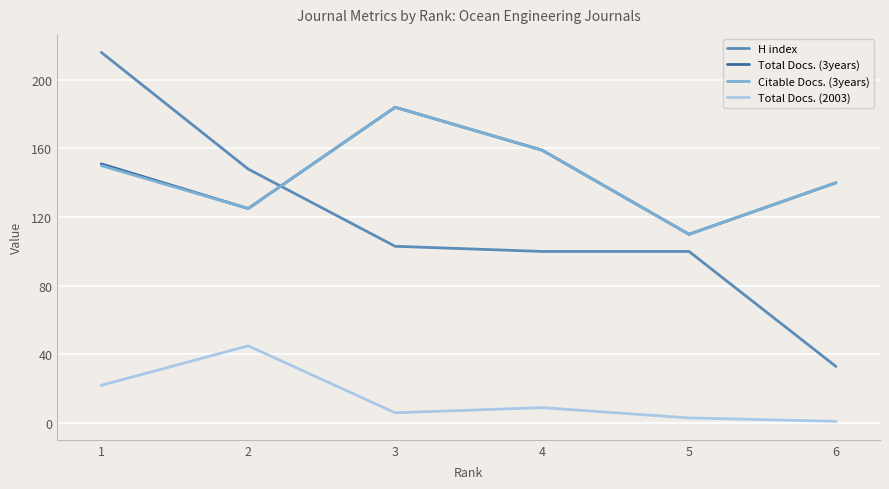

True or false: Total Docs. (2003) and Citable Docs. (3years) cross at least once.

False